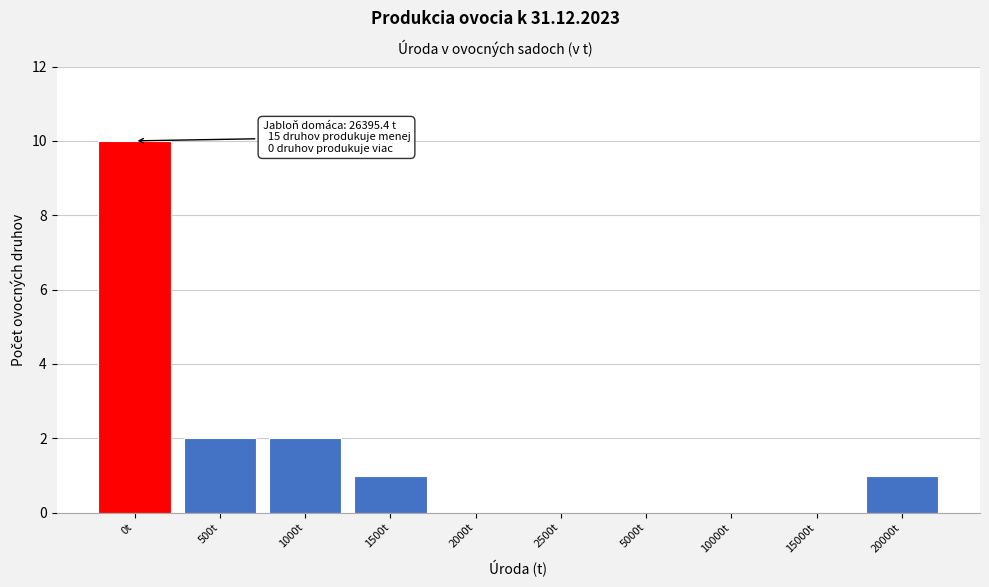

Reading left to right, list all the values displayed in this chart.

0t=10	500t=2	1000t=2	1500t=1	2000t=0	2500t=0	5000t=0	10000t=0	15000t=0	20000t=1